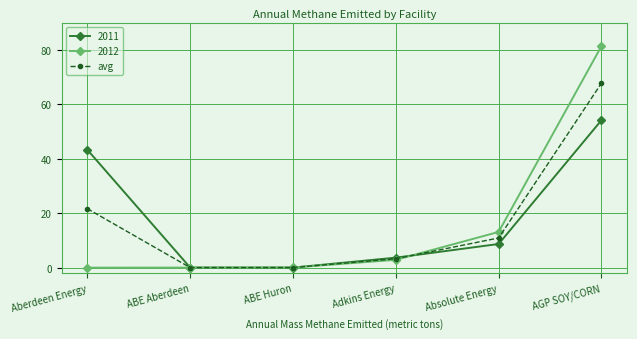

What is the label of the 4th point from the left?

Adkins Energy